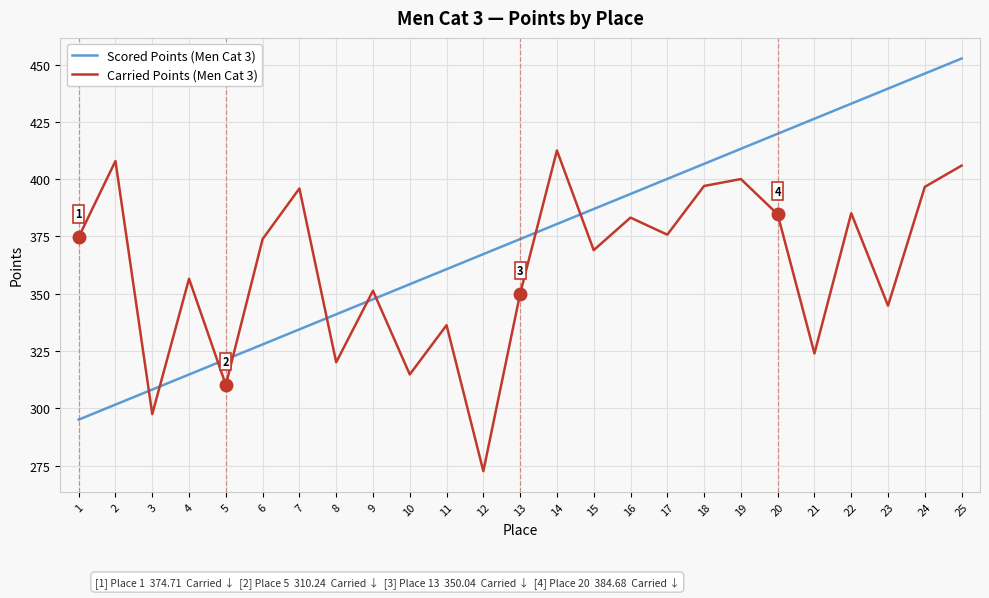

List the series in order of their peak value, lowest first.

Carried Points (Men Cat 3), Scored Points (Men Cat 3)